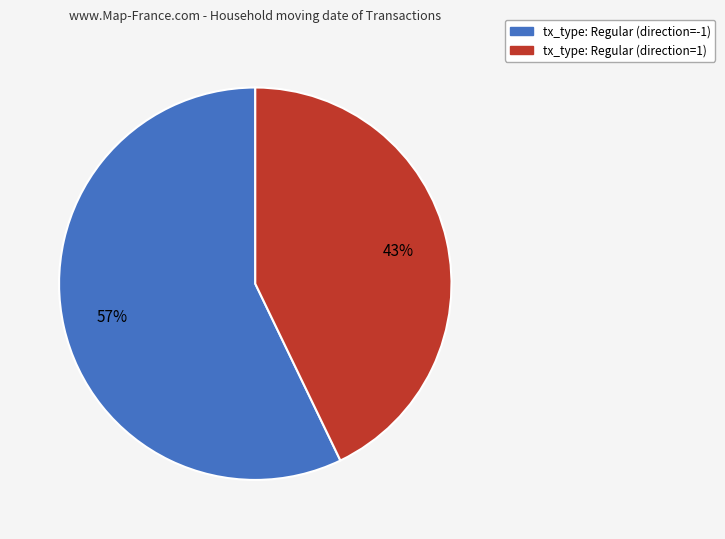

Which category has the biggest portion of the pie?

tx_type: Regular (direction=-1)